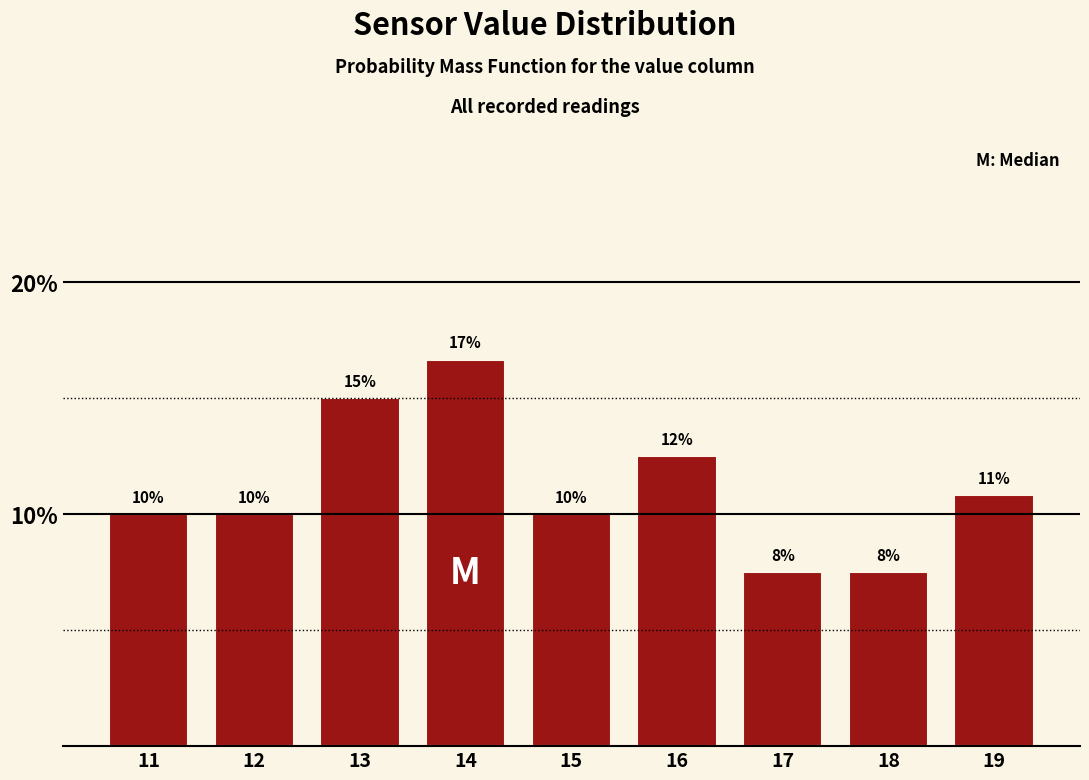

Does the chart contain any negative values?

No